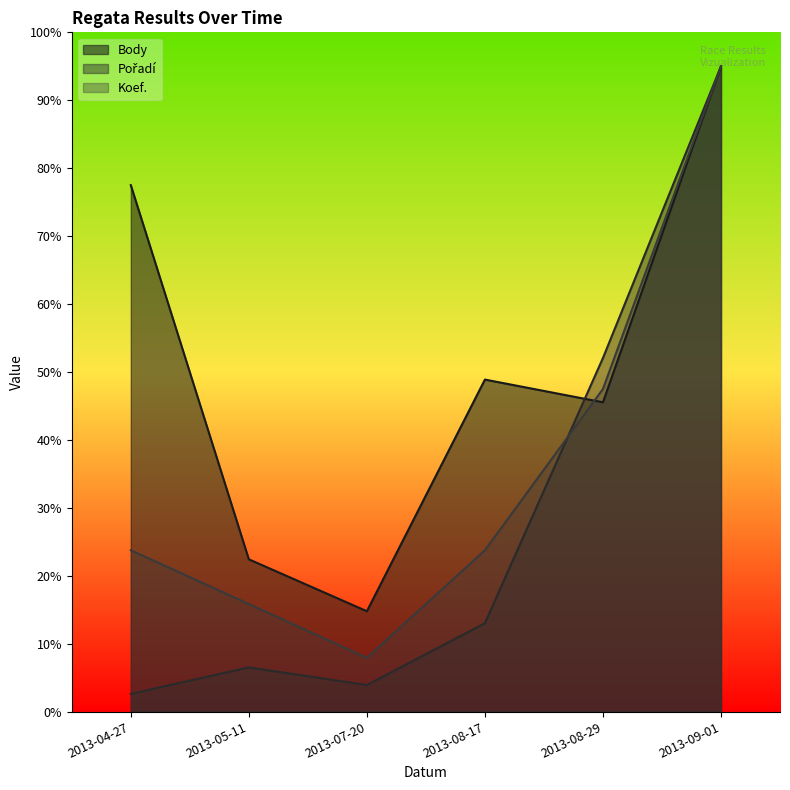

What is the label of the 1st point from the left?

2013-04-27